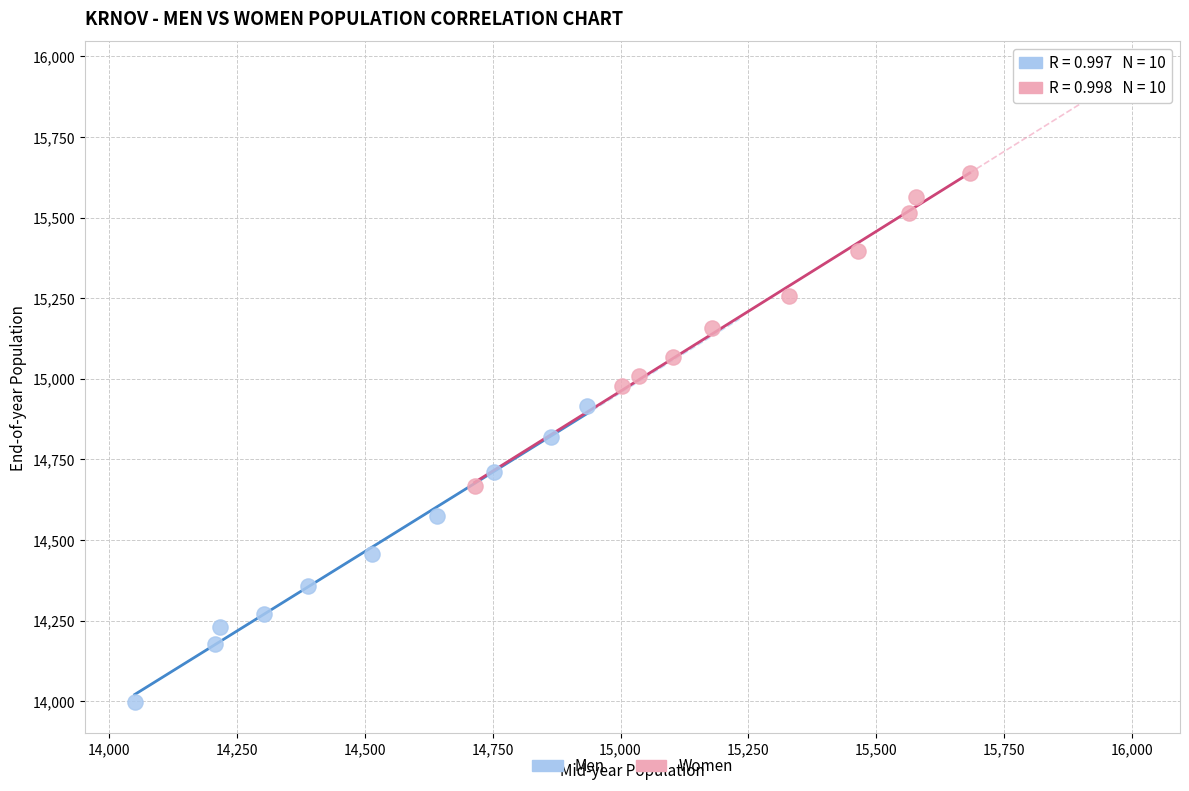

Which series contains the lowest Y value?

Men